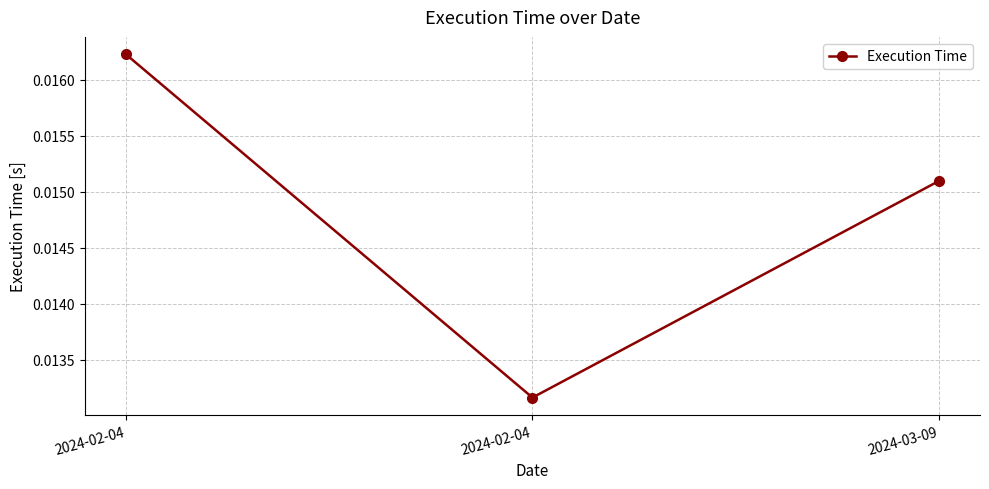

What is the label of the 2nd point from the right?

2024-02-04